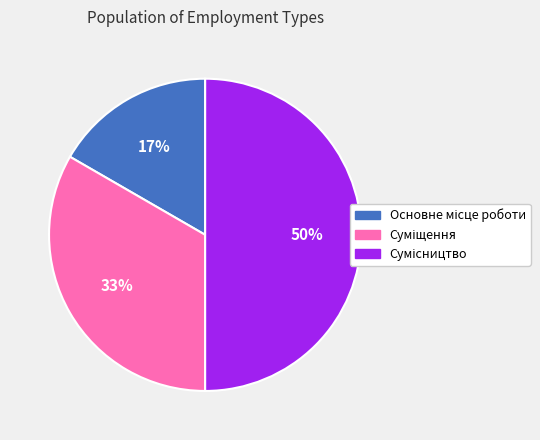

To the nearest percent, what is the difference between the largest and smallest slice percentages?

33%